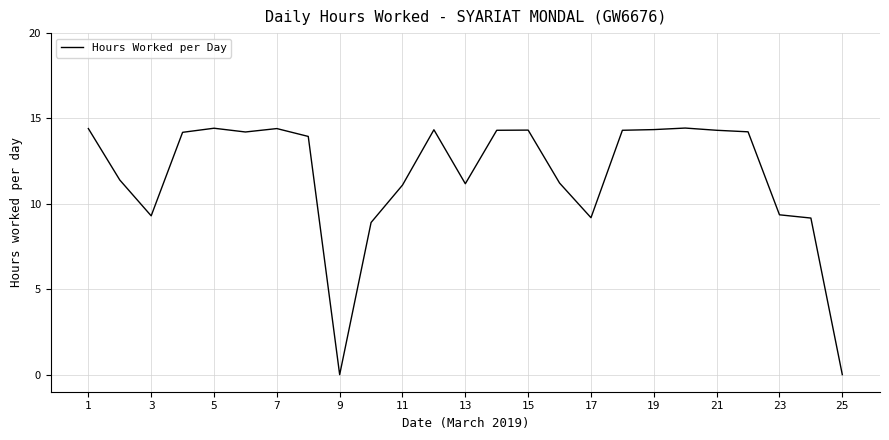

What is the average value?

11.6